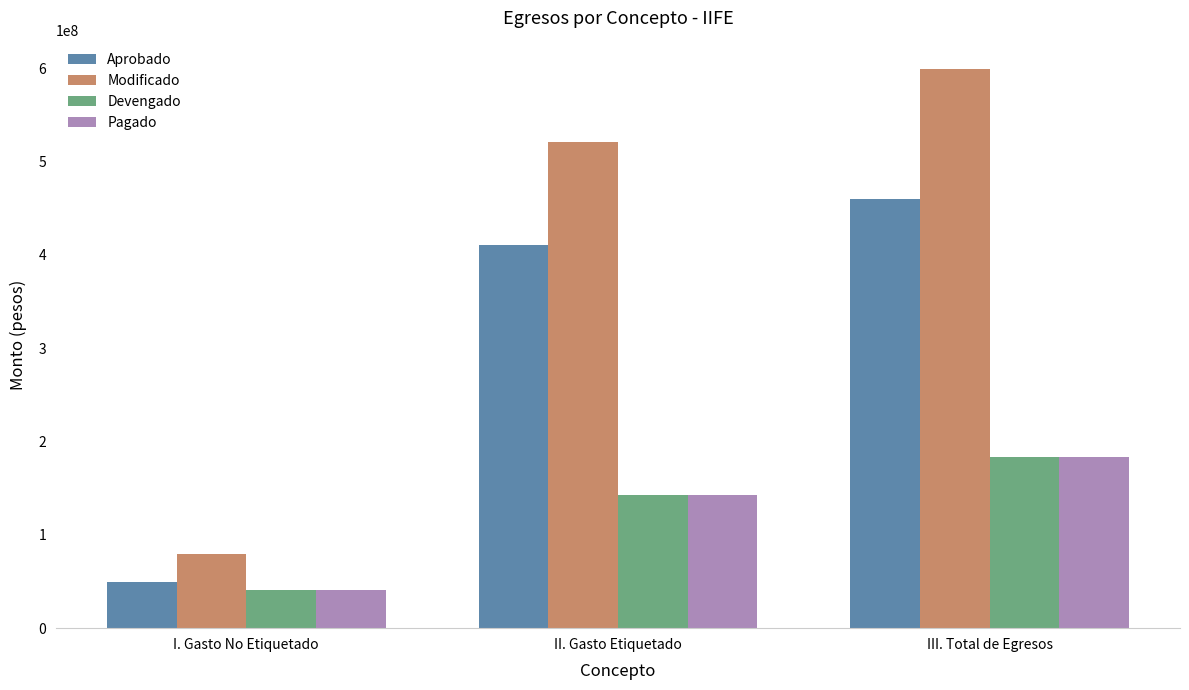

List the labels in order of Aprobado value, largest first.

III. Total de Egresos, II. Gasto Etiquetado, I. Gasto No Etiquetado